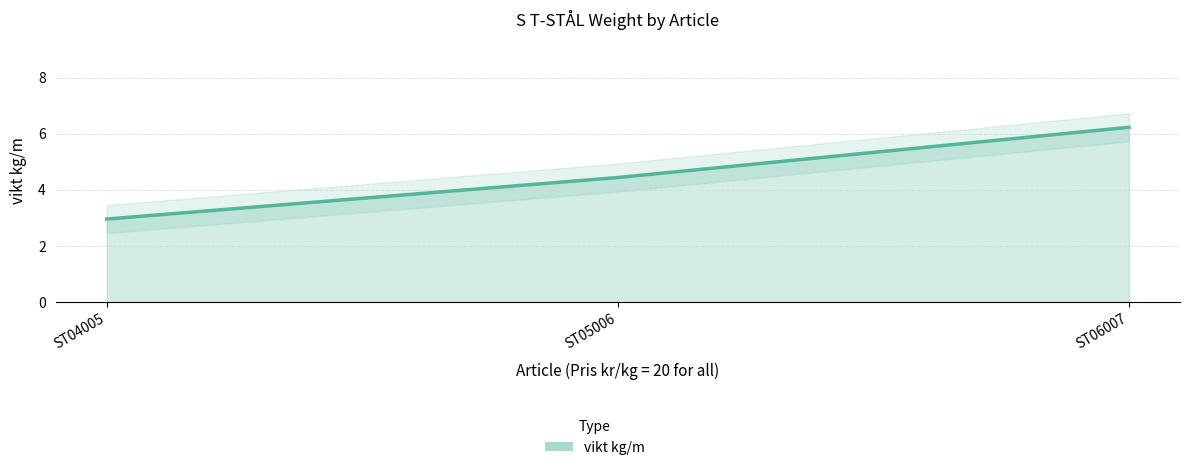

Reading left to right, what are all the values shown in this chart?

3.0	4.4	6.2